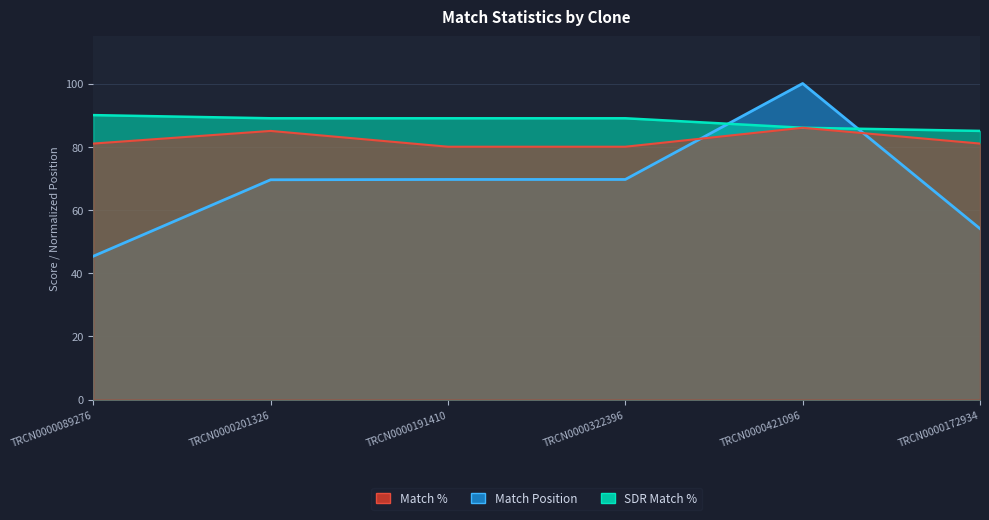

How many lines are shown in the chart?

3